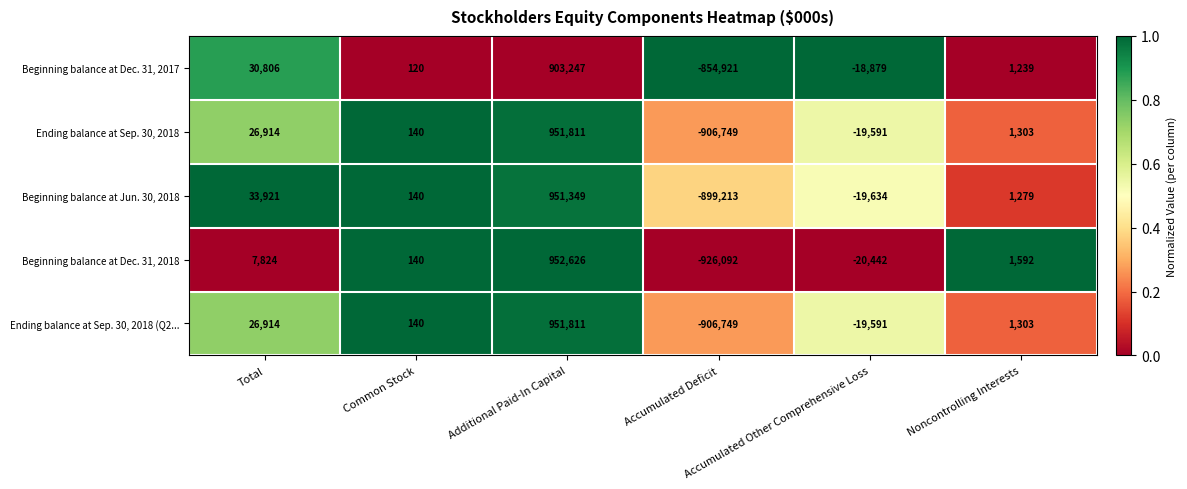

Which series has the widest spread of values?

Beginning balance at Dec. 31, 2018